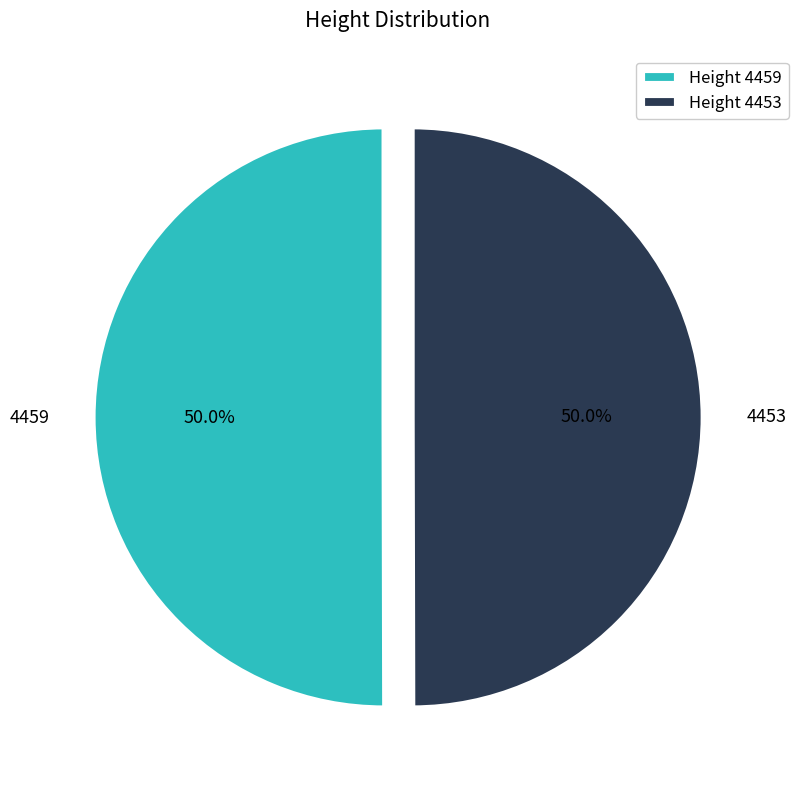

Combined, what portion of the pie is 4453 and 4459?

100.0%